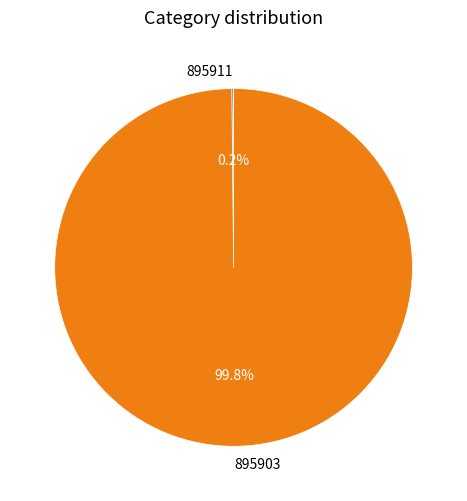

Which slice is the largest?

895903